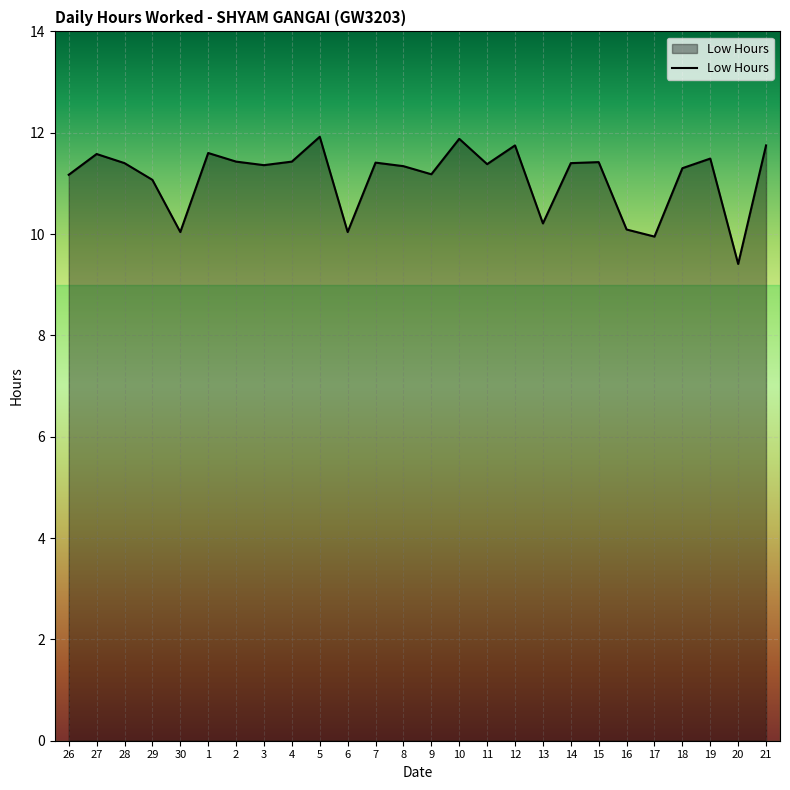

What is the smallest value displayed?

9.4